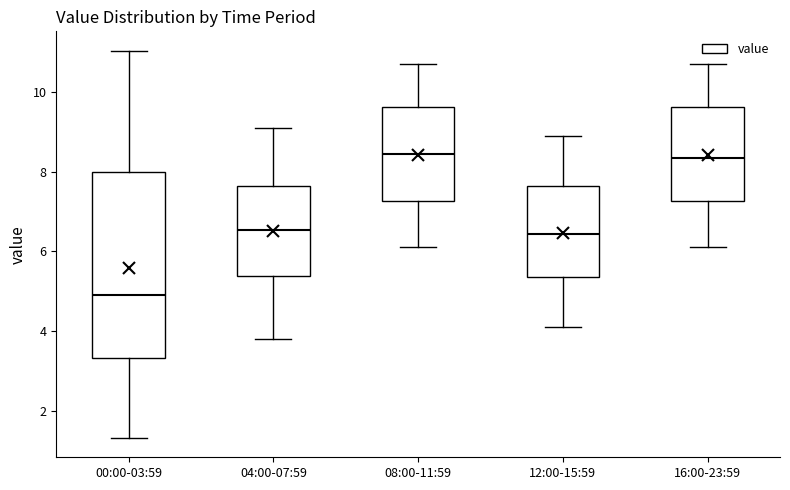

Reading left to right, read every box against the y-axis: the position of its median line, the range the box covers, and the ends of its whiskers. The values are not printed on the chart, so give them approximately, as read against the axis.

00:00-03:59: median 5.0, box 3.4 to 8.0, whiskers 1.4 to 11.0
04:00-07:59: median 6.6, box 5.4 to 7.6, whiskers 3.8 to 9.2
08:00-11:59: median 8.4, box 7.2 to 9.6, whiskers 6.2 to 10.8
12:00-15:59: median 6.4, box 5.4 to 7.6, whiskers 4.2 to 9.0
16:00-23:59: median 8.4, box 7.2 to 9.6, whiskers 6.2 to 10.8